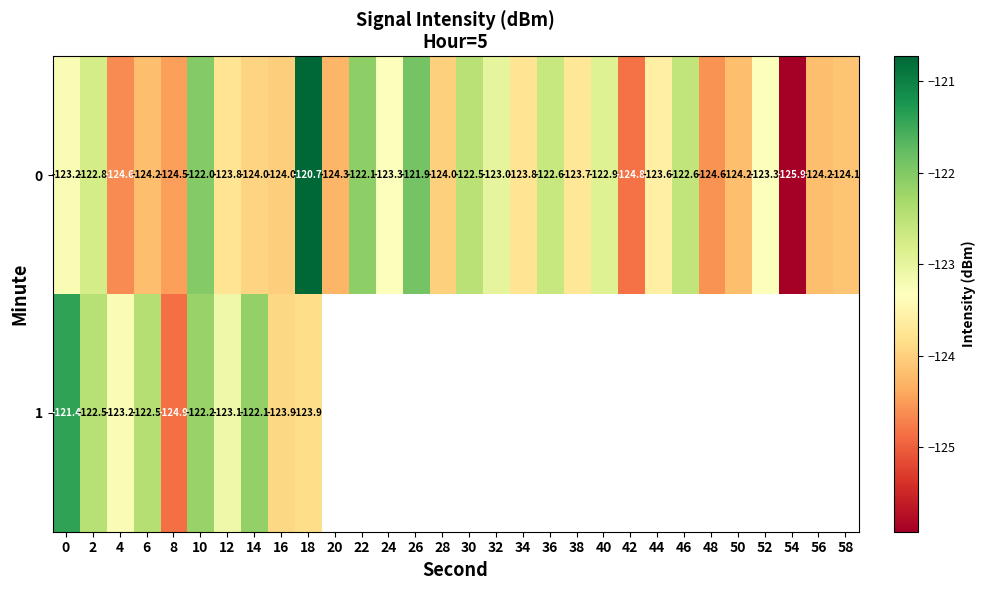

The 0 series shows -125.9 at 54. True or false?

True